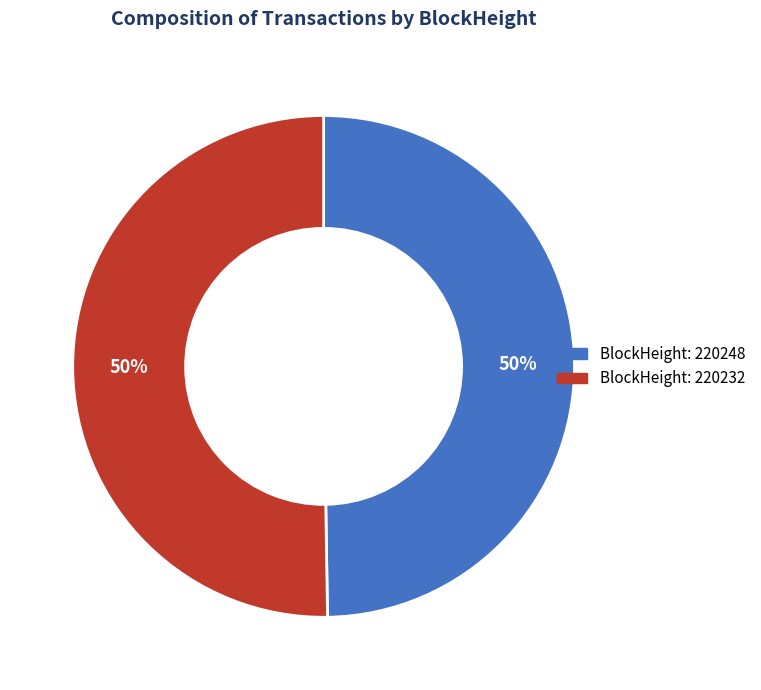

To the nearest percent, what is the average slice percentage?

50%